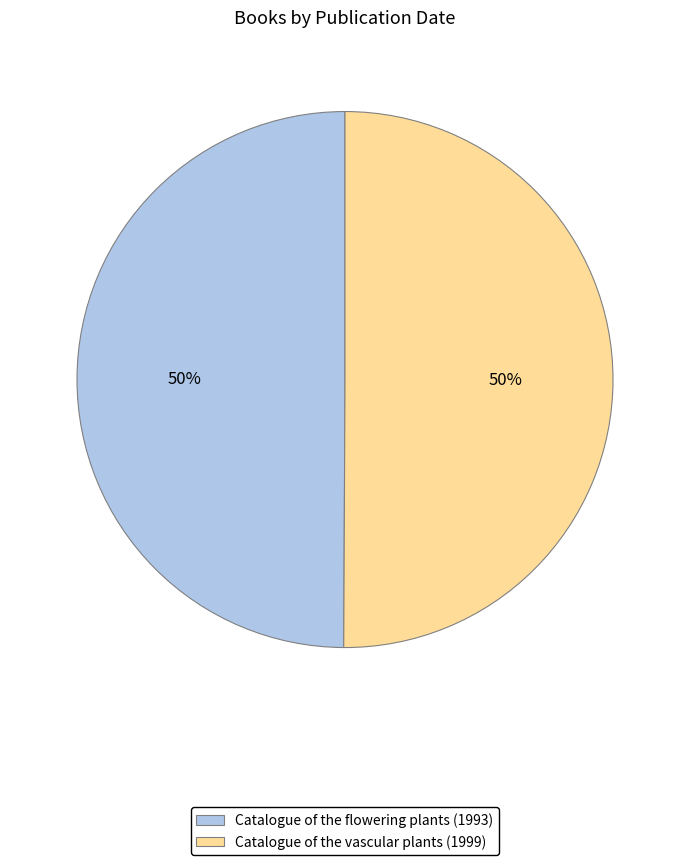

To the nearest percent, what portion does Catalogue of the vascular plants (1999) represent?

50%